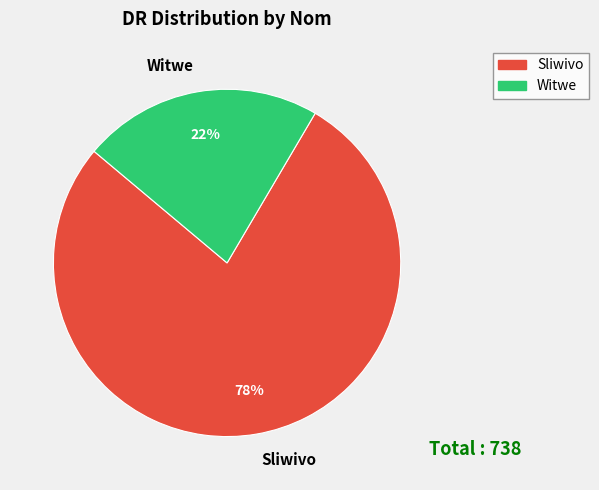

To the nearest percent, what is the average slice percentage?

50%